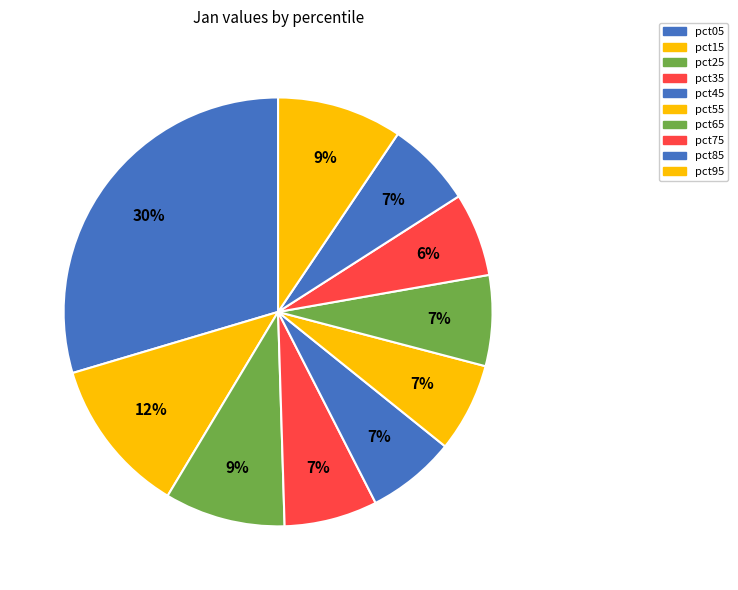

Which category has the smallest portion of the pie?

pct75